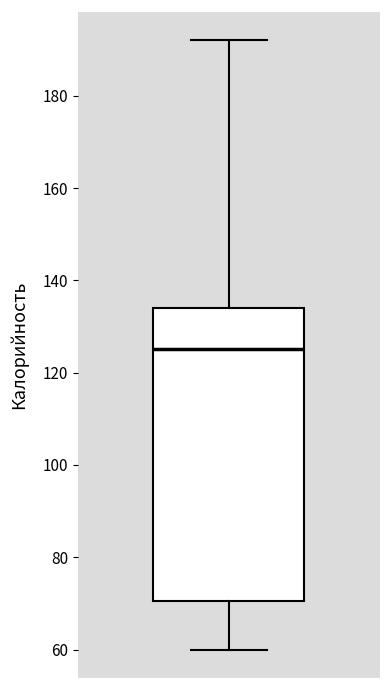

Read this box plot against the y-axis: the position of the median line, the range covered by the box, and the ends of both whiskers. The values are not printed on the chart, so give them approximately, as read against the axis.

median 126, box 70 to 134, whiskers 60 to 192